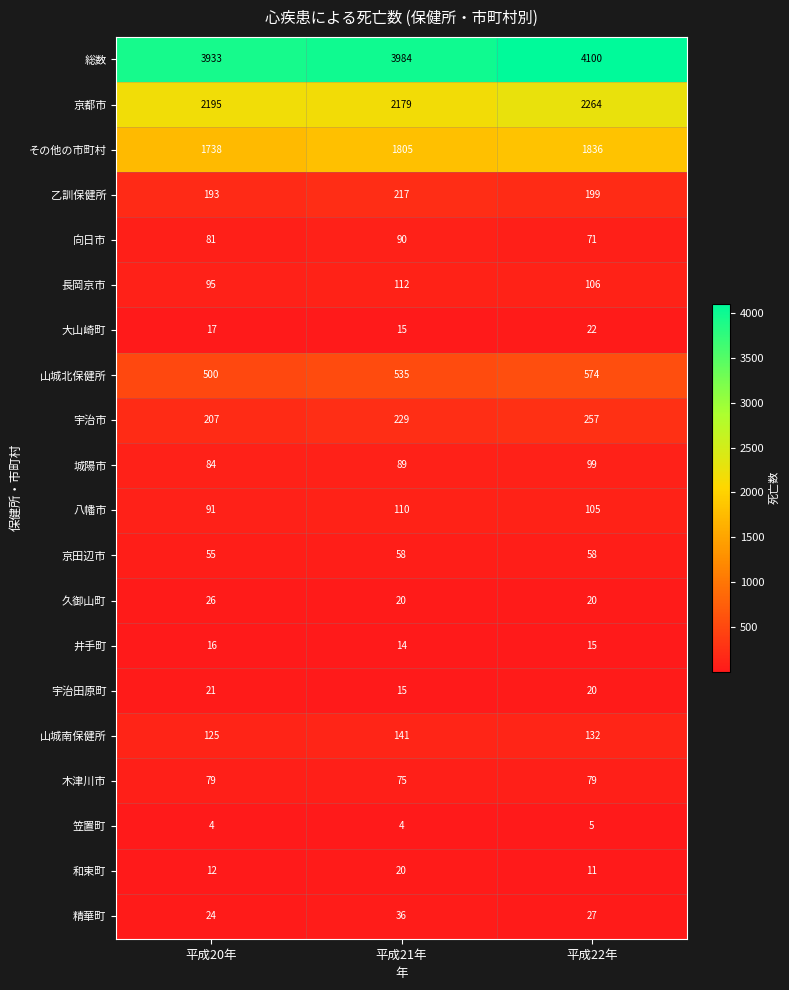

What is the spread (max minus min) of values at 平成22年?

4095